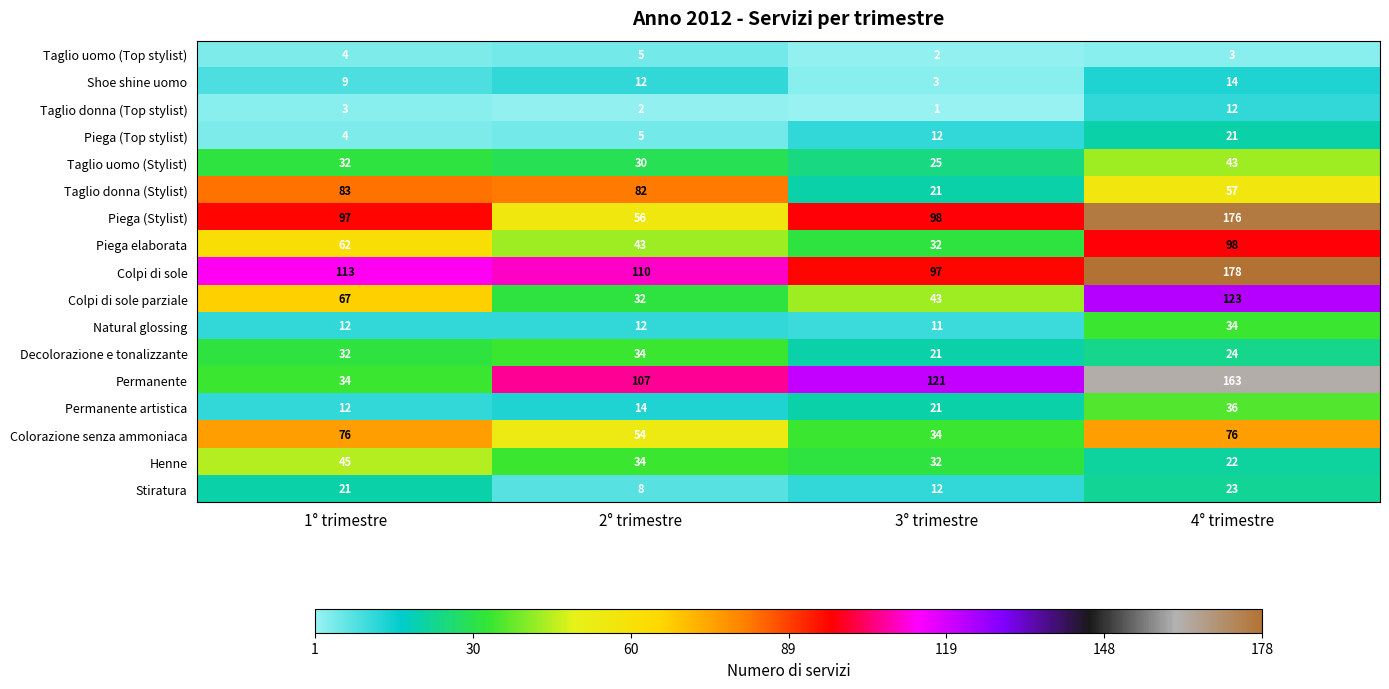

What is the spread (max minus min) of values at 1° trimestre?

110